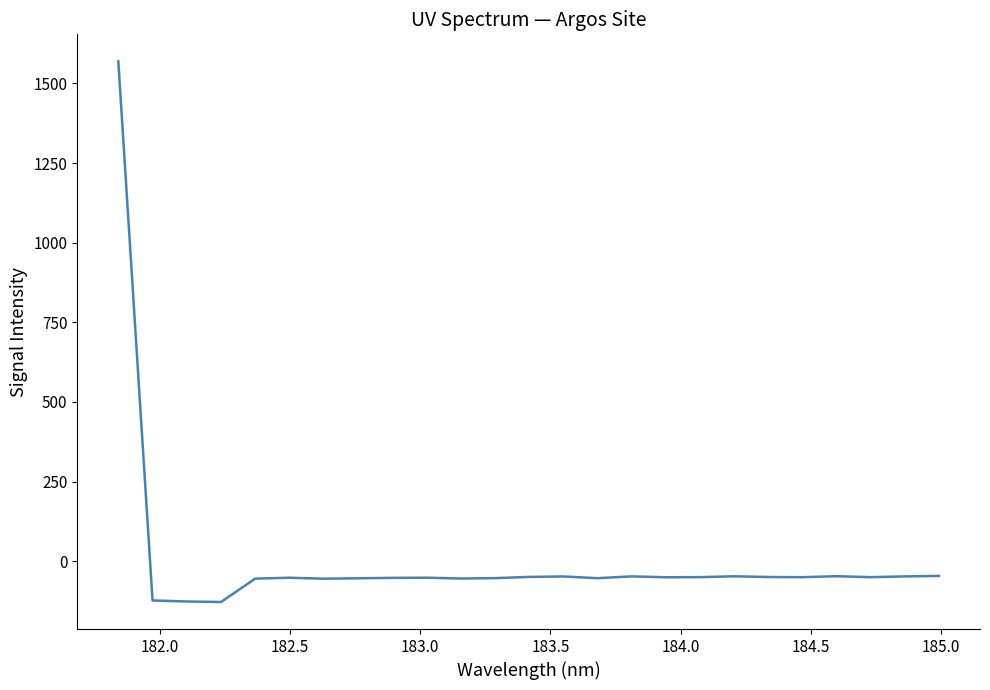

What is the difference between the maximum and minimum values?

1697.5